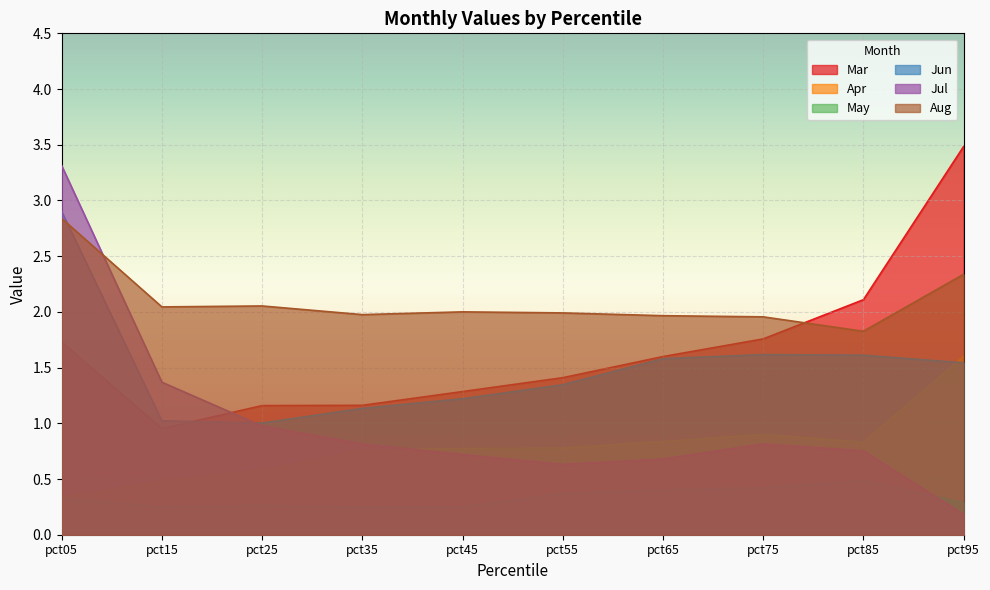

How many lines are shown in the chart?

6